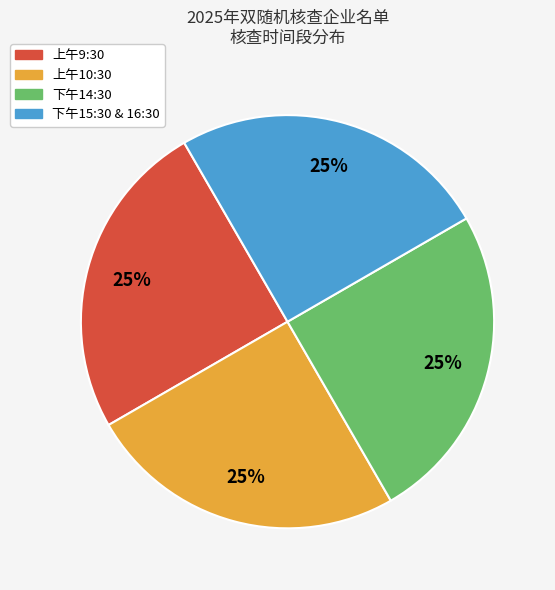

Is there a majority slice in this chart?

No